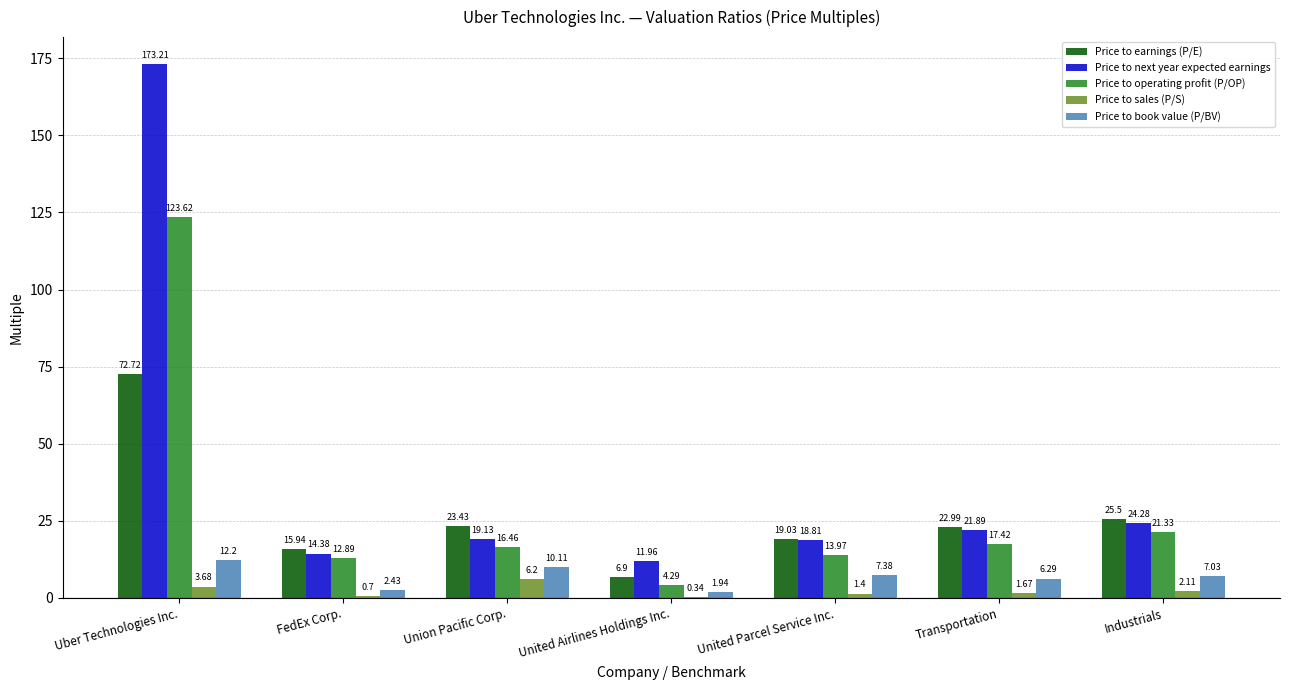

What is the maximum value for Price to operating profit (P/OP)?

123.6